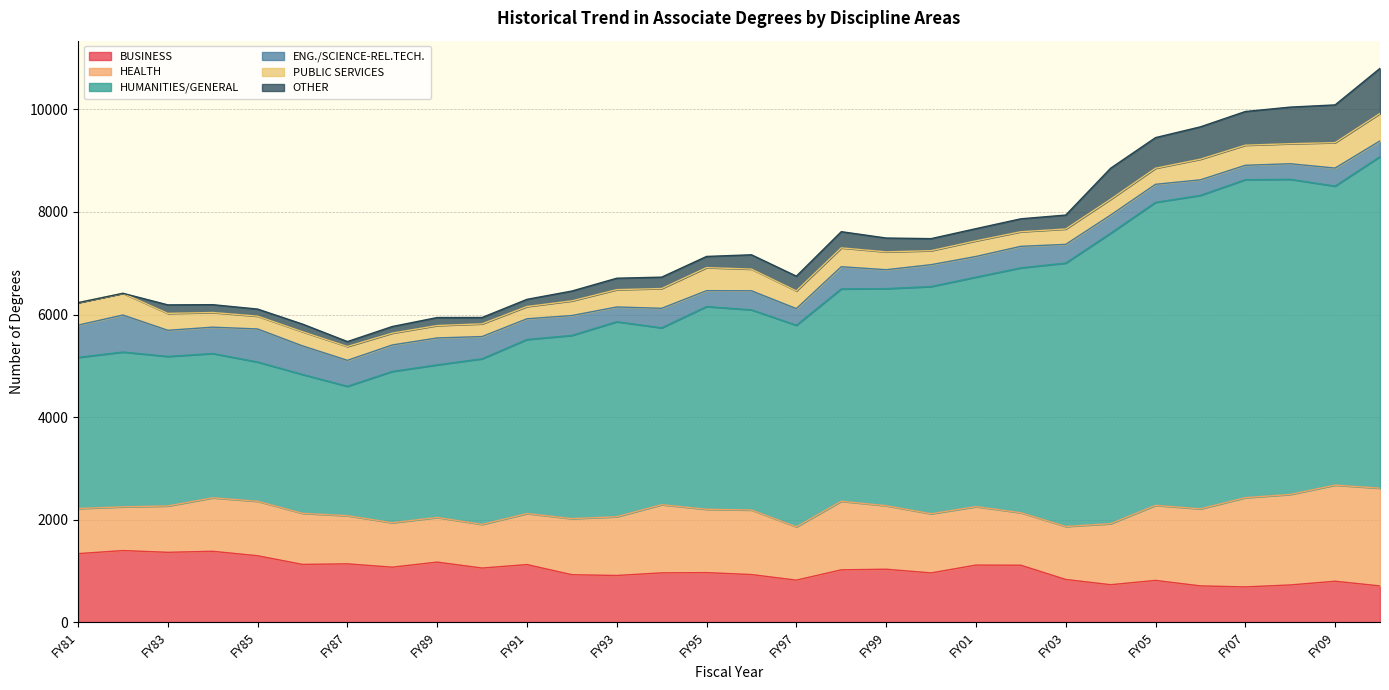

Reading left to right, transcribe all the data shown in this chart.

BUSINESS: 1335	1395	1361	1381	1294	1125	1136	1071	1170	1054	1122	924	909	960	965	927	818	1019	1031	959	1112	1109	831	729	813	706	686	724	797	705
HEALTH: 880	853	904	1043	1062	996	939	867	871	852	995	1094	1146	1330	1235	1259	1040	1338	1239	1154	1140	1024	1034	1191	1464	1503	1741	1766	1875	1907
HUMANITIES/GENERAL: 2948	3020	2917	2815	2717	2709	2524	2951	2977	3230	3396	3574	3804	3450	3955	3905	3932	4142	4235	4432	4477	4777	5138	5665	5911	6115	6203	6147	5833	6468
ENG./SCIENCE-REL.TECH.: 630	722	510	514	645	558	507	517	525	434	404	388	288	381	310	372	325	433	369	427	403	420	365	355	352	303	281	304	352	307
PUBLIC SERVICES: 438	424	330	286	250	276	270	231	242	248	239	286	338	386	450	423	346	368	348	273	305	285	300	309	314	403	392	391	496	535
OTHER: 0	0	166	153	138	149	96	129	156	124	140	192	223	222	218	279	287	316	270	235	238	252	272	605	597	631	657	714	736	880